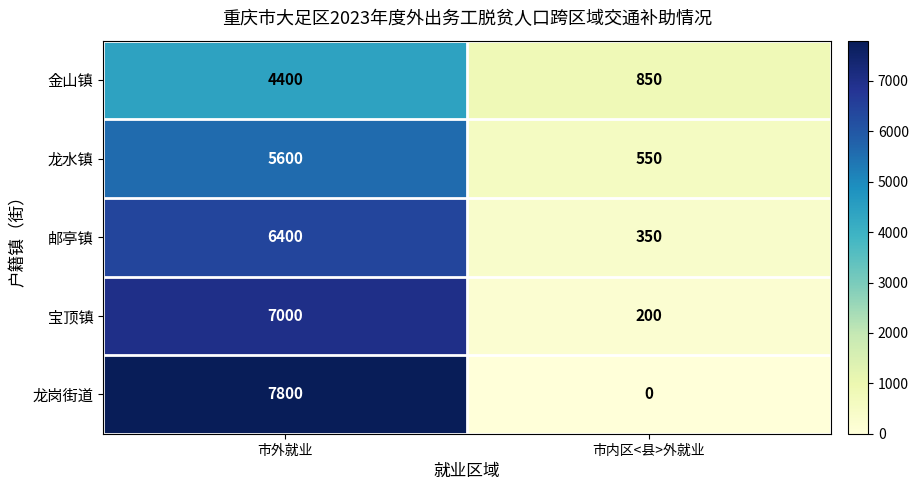

What is the average value of the 宝顶镇 series?

3600